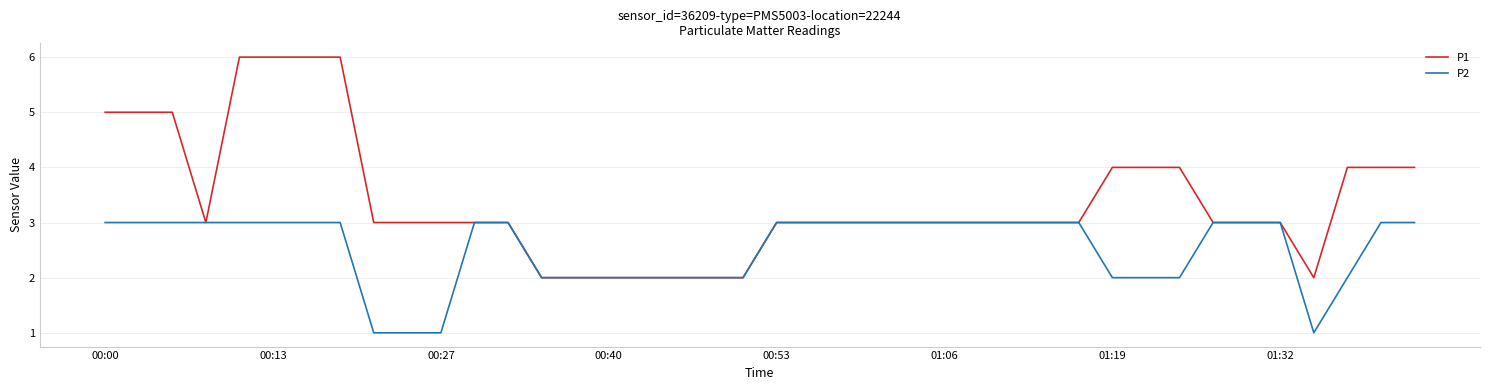

What is the maximum value shown in the chart?

6